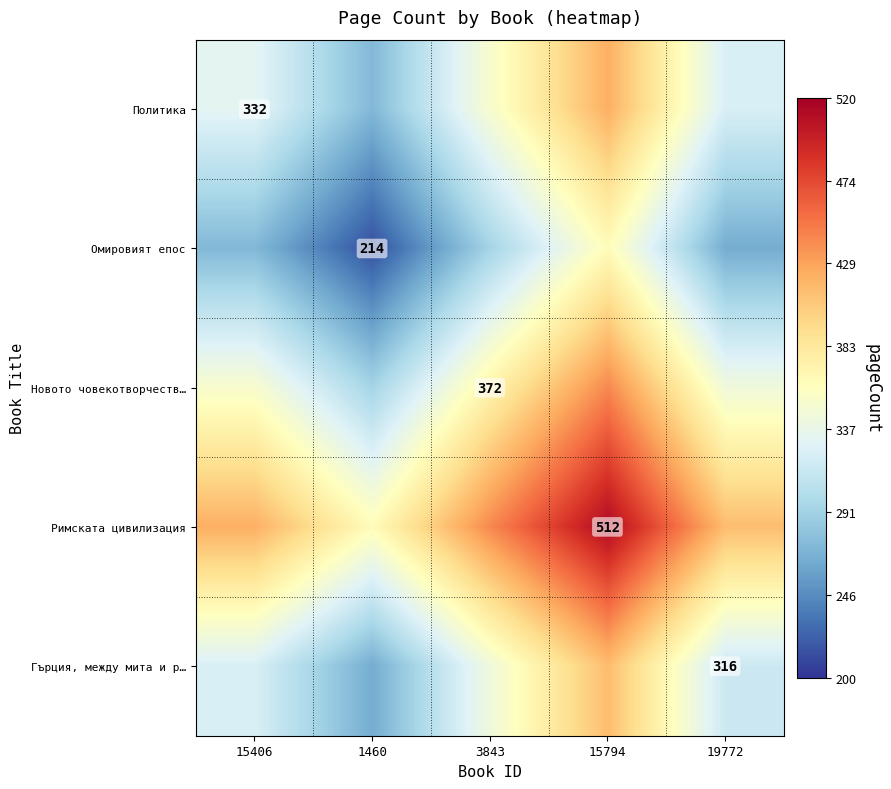

What is the difference between the Политика values at 15406 and 19772?

8